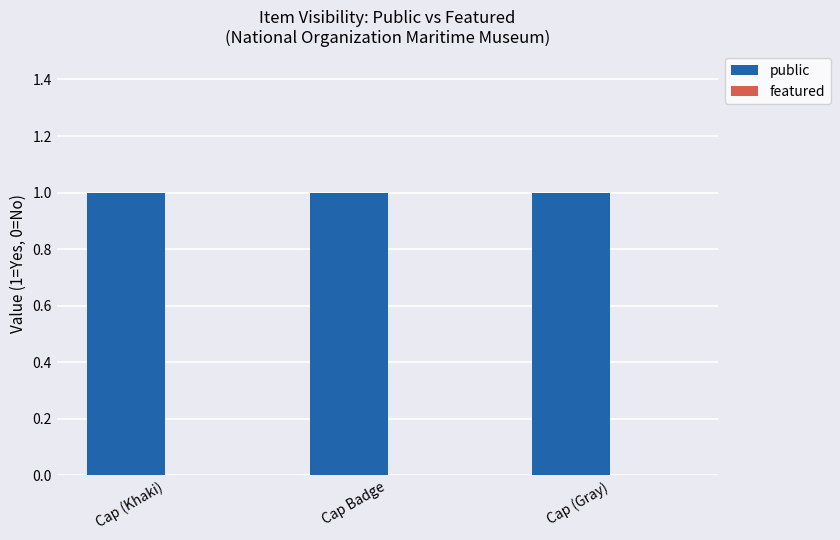

Reading left to right, list all the values displayed in this chart.

public: Cap (Khaki)=1	Cap Badge=1	Cap (Gray)=1
featured: Cap (Khaki)=0	Cap Badge=0	Cap (Gray)=0